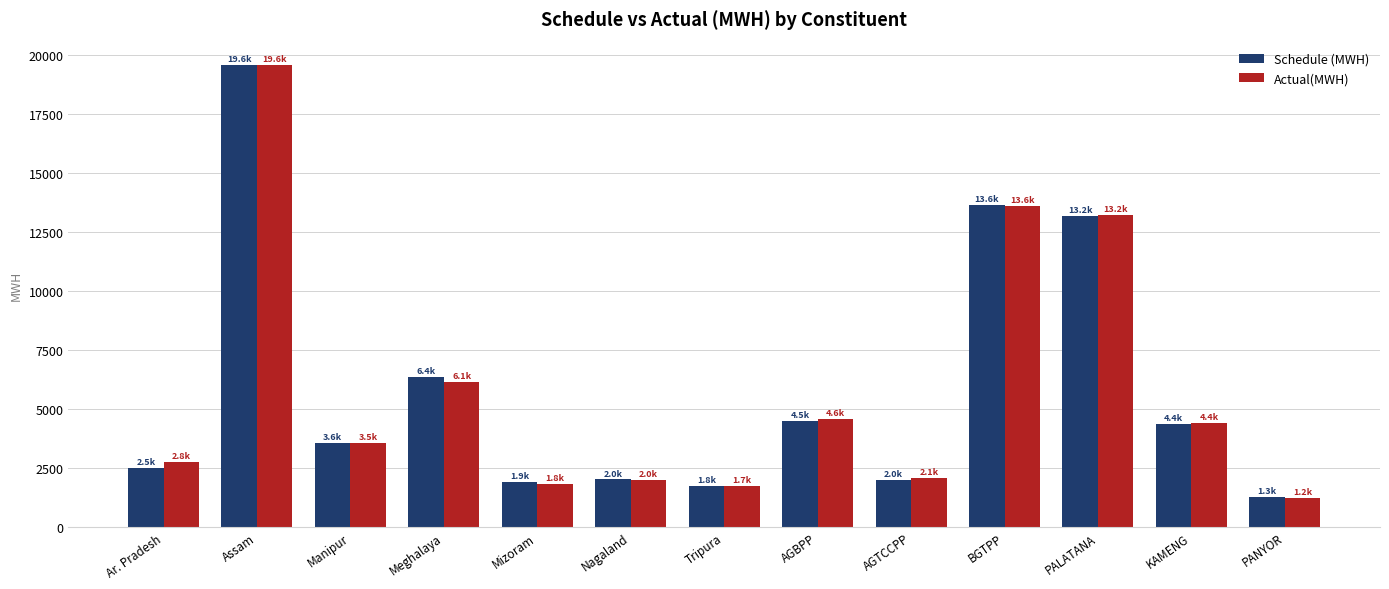

At how many categories does at least one series exceed 6810?

3